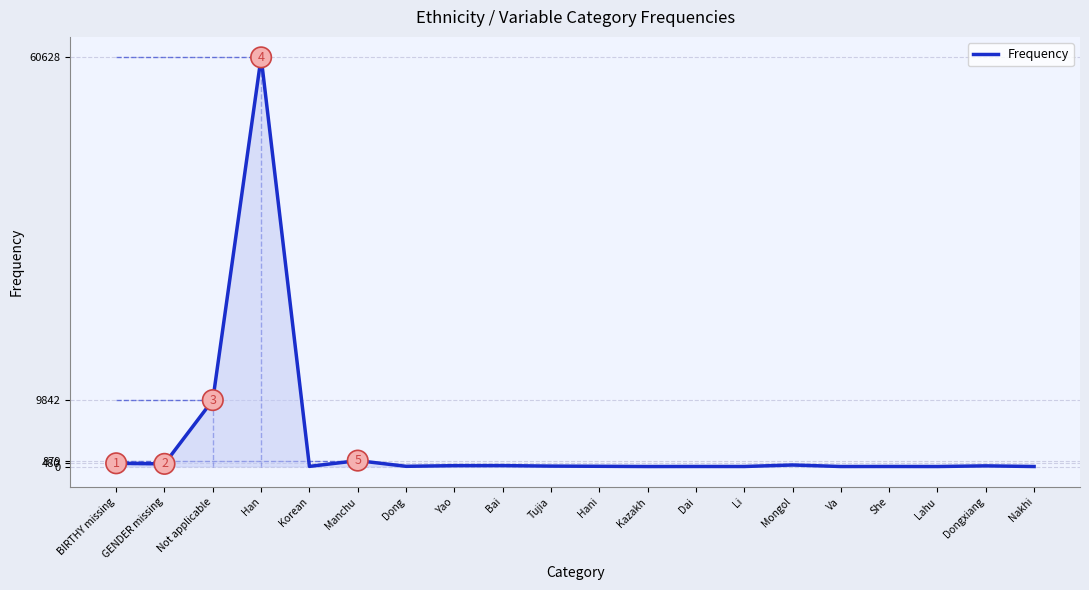

Where is the data nearest to the value 30315?

Not applicable